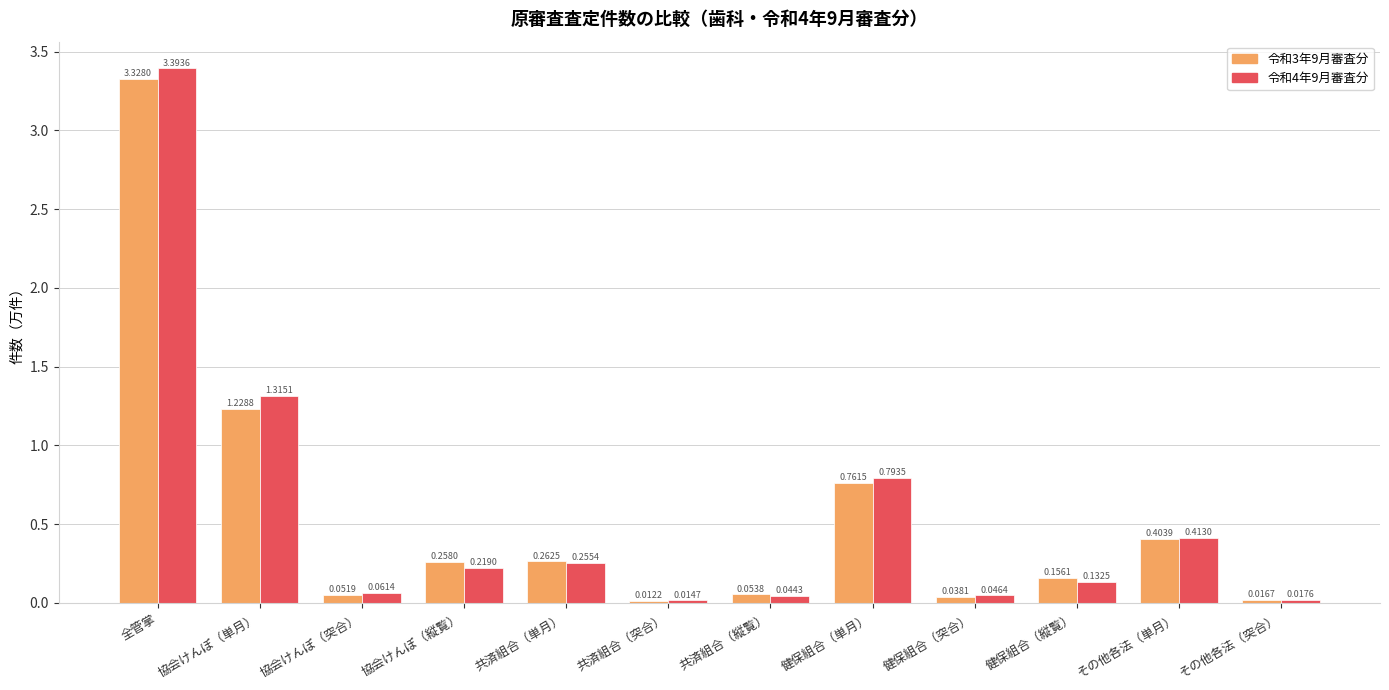

What is the maximum value shown in the chart?

3.4